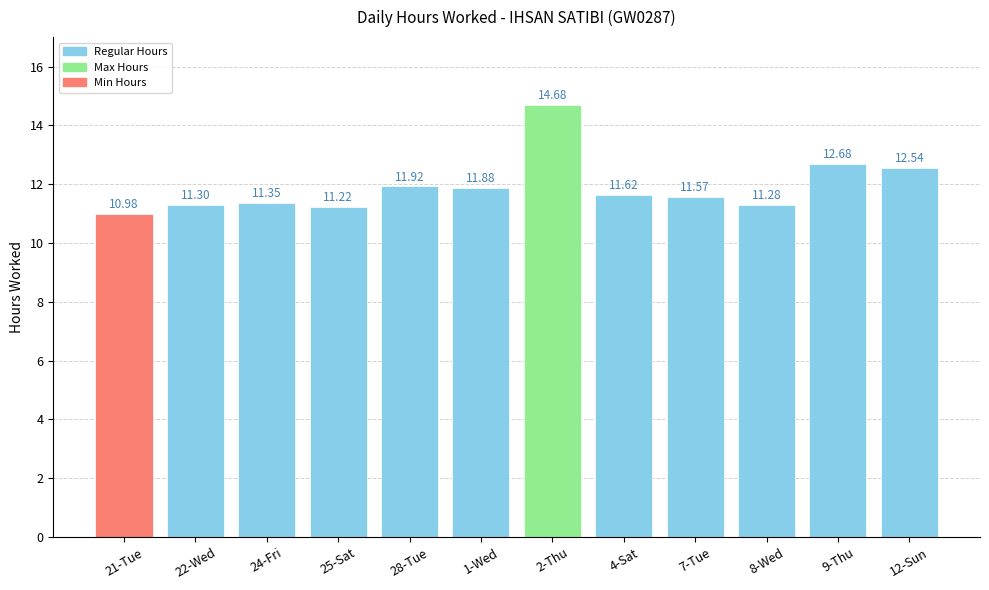

What is the difference between the values at 21-Tue and 25-Sat?

0.2